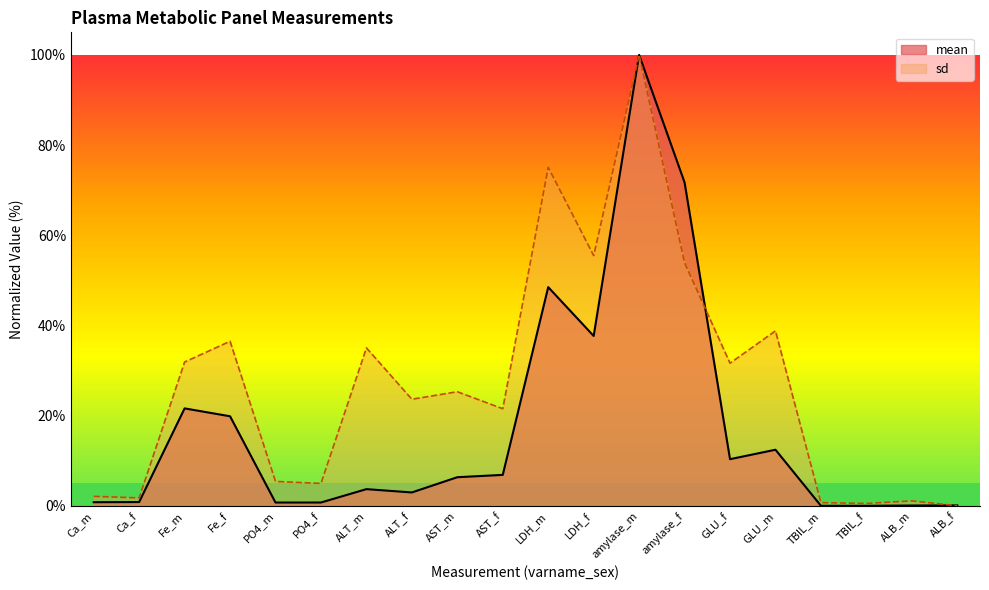

What is the difference between the maximum and minimum values in the sd series?

100.0